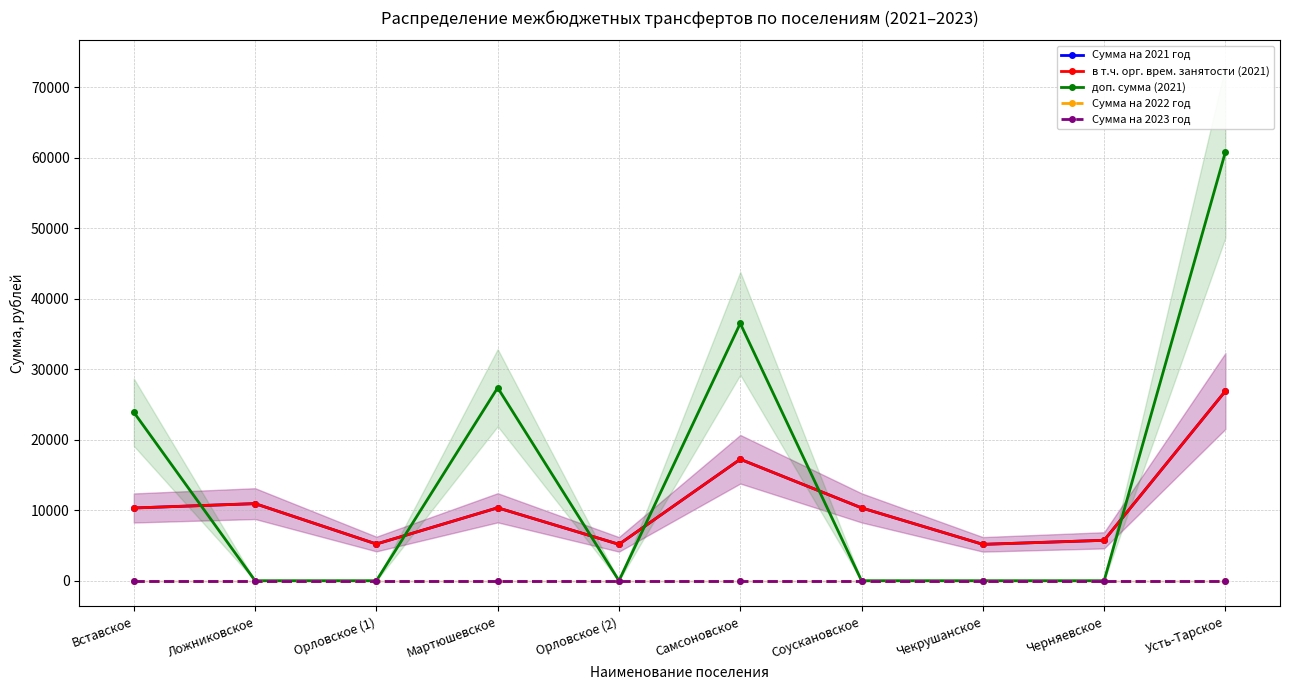

What value does the доп. сумма (2021) series have at Вставское?

23892.2